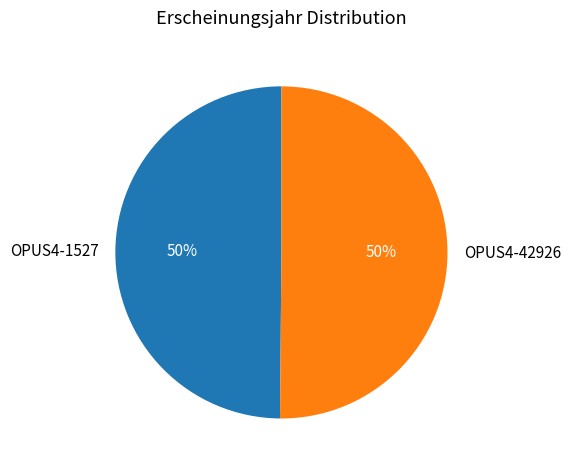

What is the ratio of the value at OPUS4-1527 to the value at OPUS4-42926?

1.0